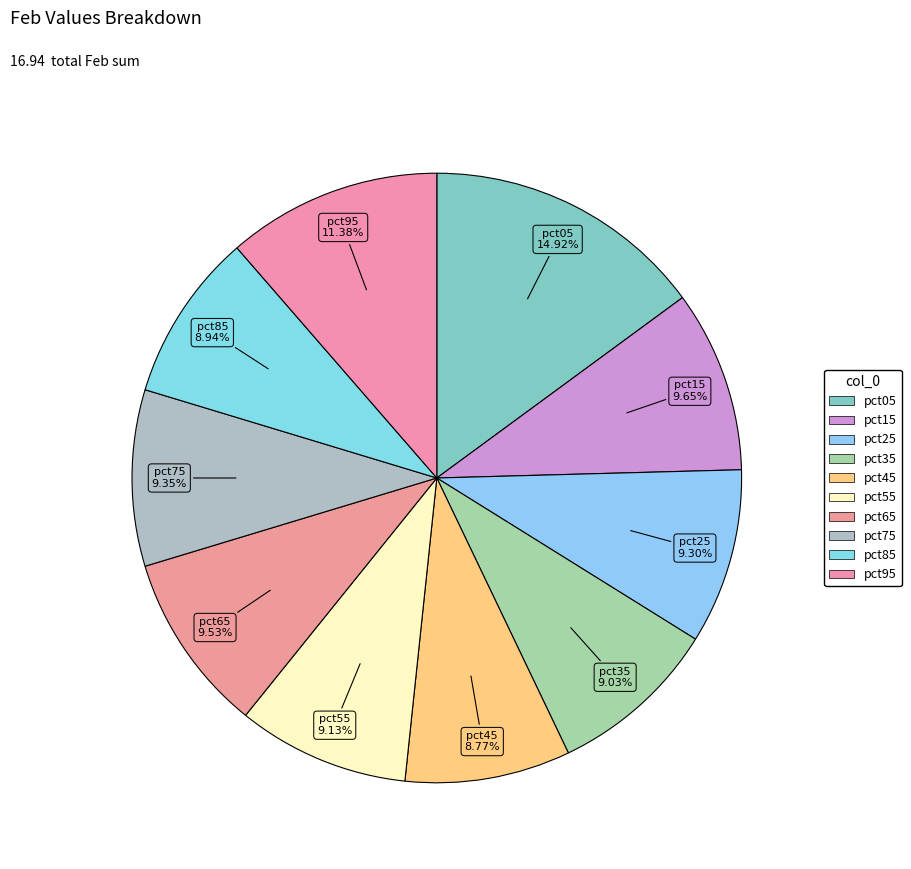

How many segments does this pie chart have?

10